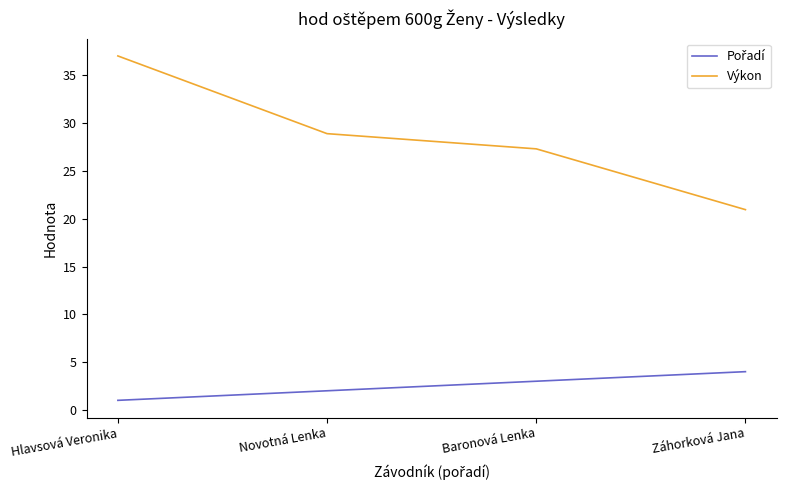

Between Baronová Lenka and Záhorková Jana, which series saw the biggest shift?

Výkon